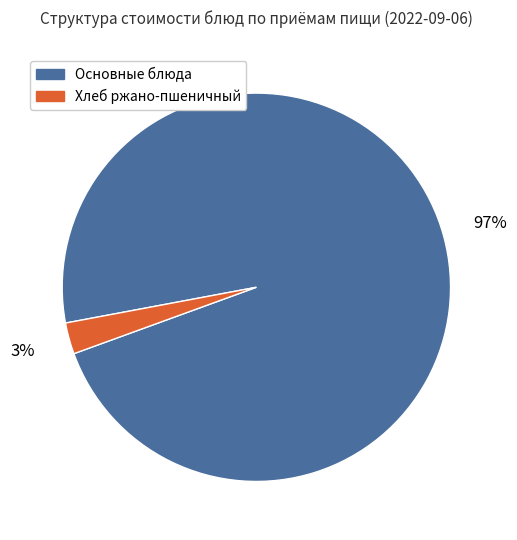

How many segments does this pie chart have?

2